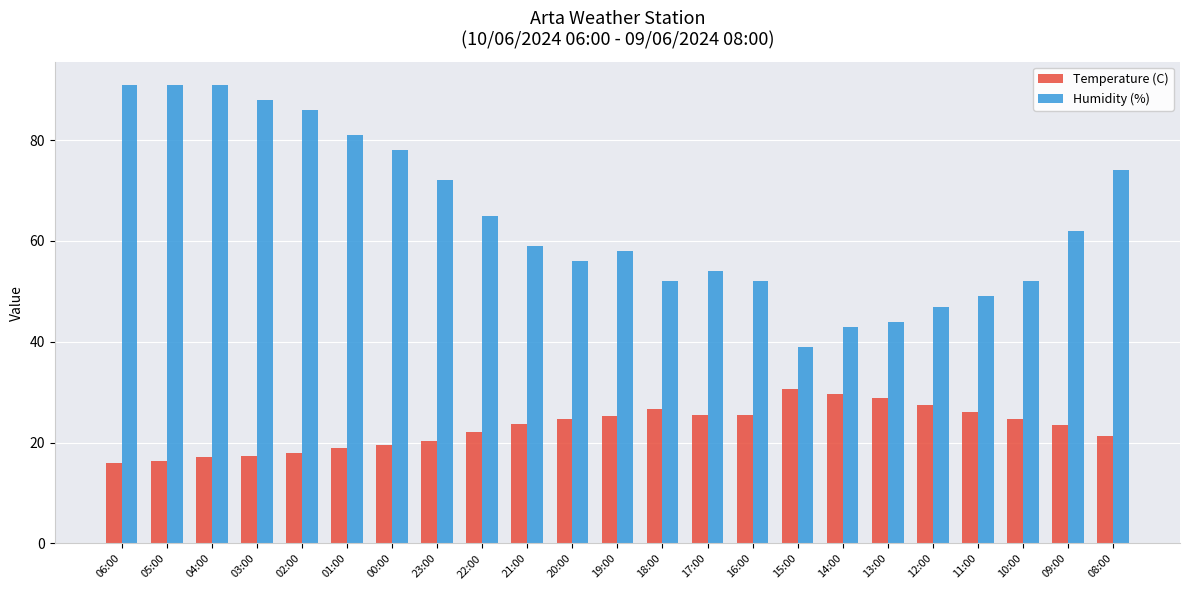

At 04:00, list the series in order from largest to smallest.

Humidity (%), Temperature (C)